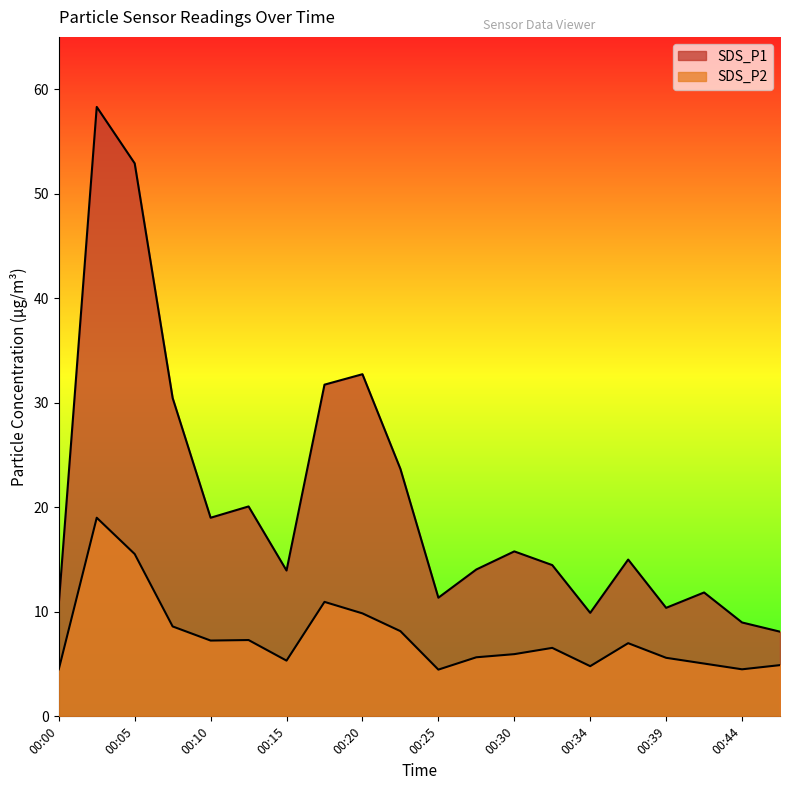

Reading left to right, what are all the values shown in this chart?

SDS_P1: 00:00=10.8	00:03=58.3	00:05=52.9	00:08=30.4	00:10=19.0	00:13=20.1	00:15=13.9	00:17=31.7	00:20=32.7	00:22=23.7	00:25=11.3	00:27=14.1	00:30=15.8	00:32=14.5	00:34=9.9	00:37=15.0	00:39=10.4	00:42=11.8	00:44=9.0	00:47=8.1
SDS_P2: 00:00=4.5	00:03=19.0	00:05=15.5	00:08=8.6	00:10=7.2	00:13=7.3	00:15=5.3	00:17=10.9	00:20=9.8	00:22=8.2	00:25=4.5	00:27=5.7	00:30=6.0	00:32=6.5	00:34=4.8	00:37=7.0	00:39=5.6	00:42=5.0	00:44=4.5	00:47=4.9